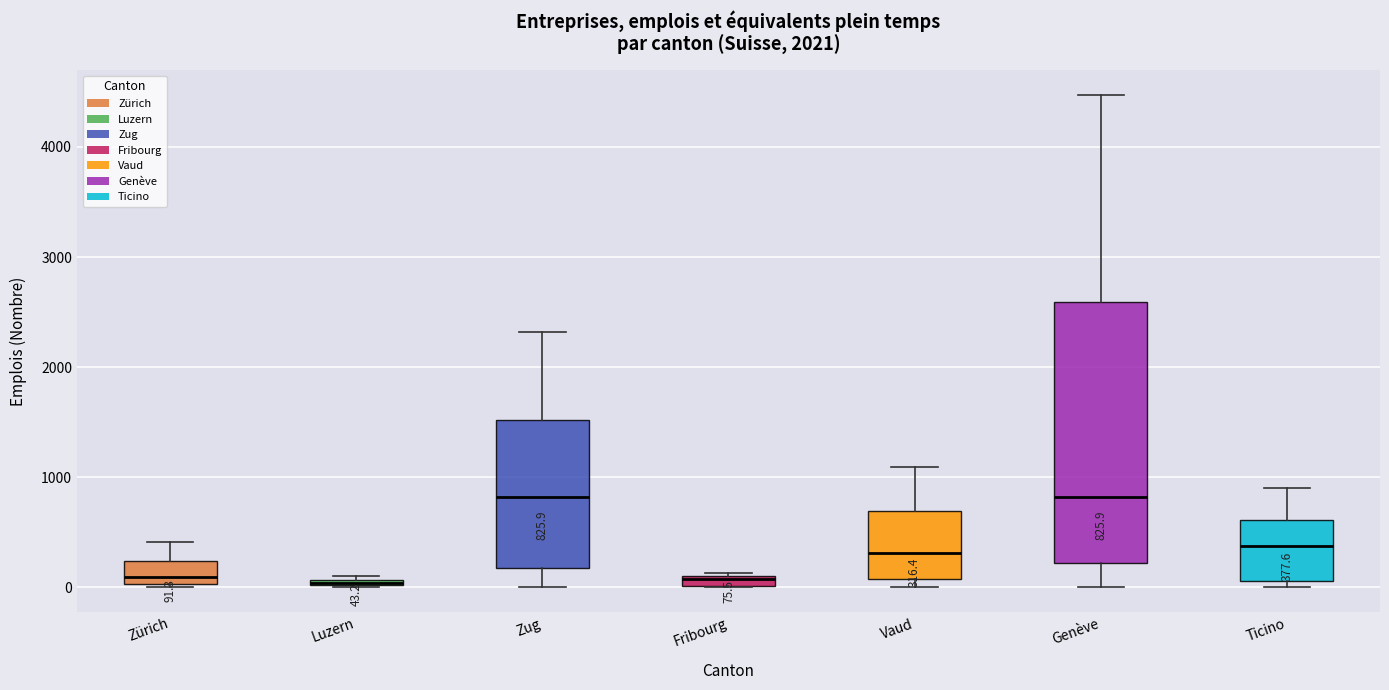

Which box is the tallest, from its lower edge to its upper edge?

Genève